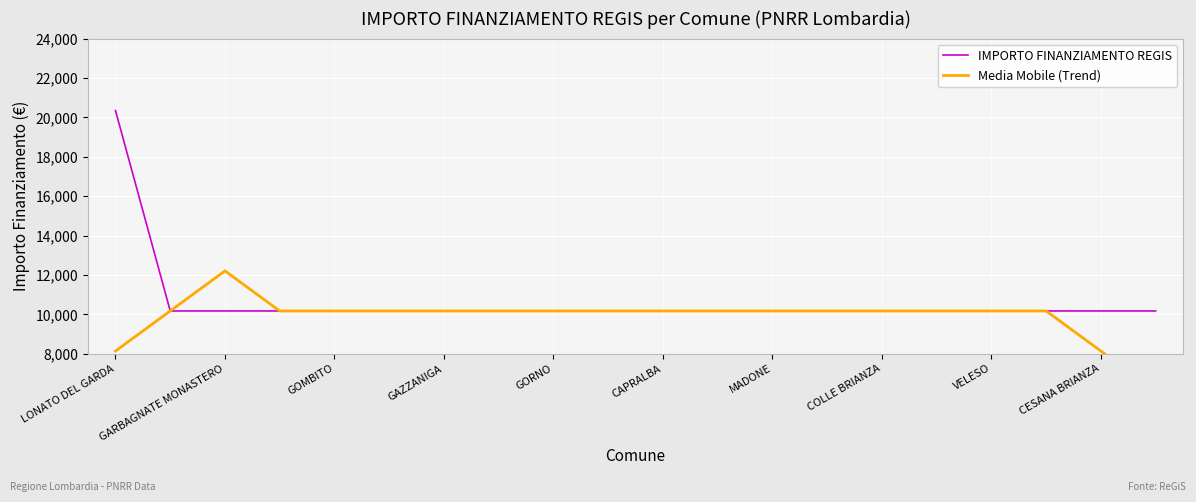

True or false: IMPORTO FINANZIAMENTO REGIS has more than 1 points higher than both neighbors.

False